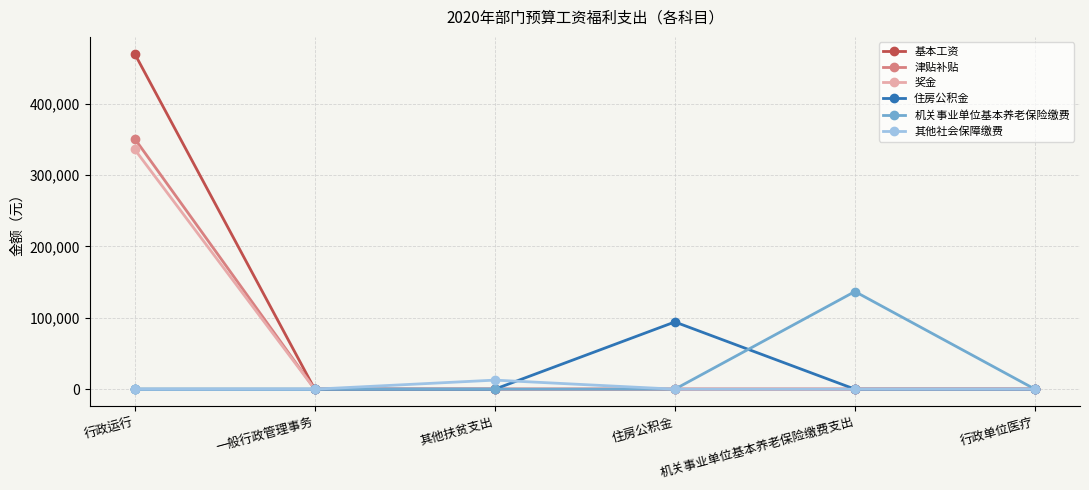

Which series changed the most between 一般行政管理事务 and 住房公积金?

住房公积金